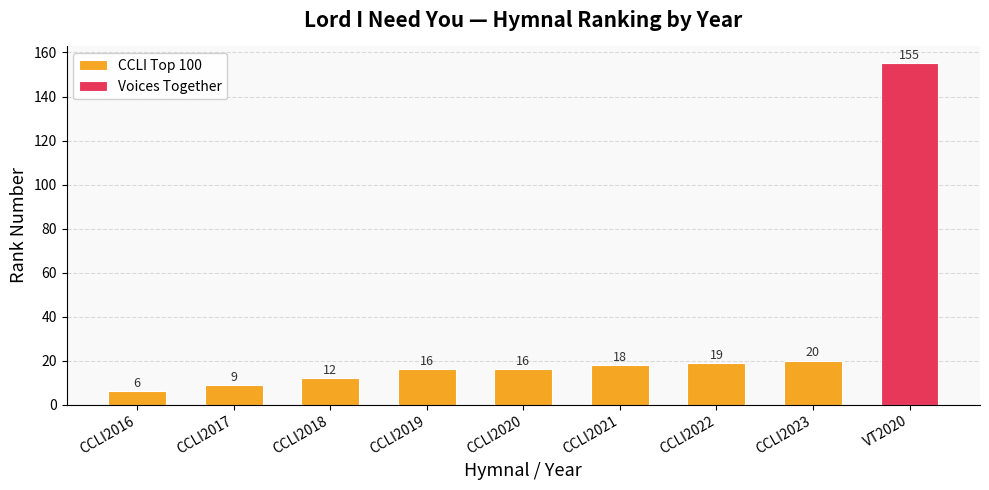

Are the bars grouped side by side (vs. stacked)?

No